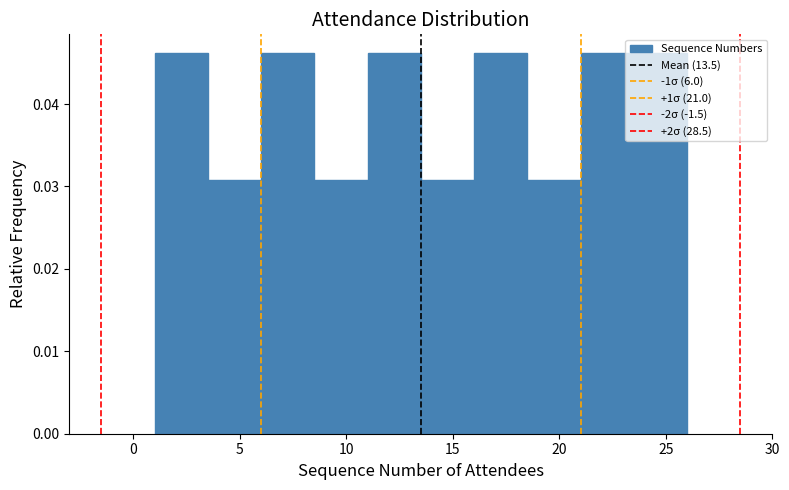

How tall is the bar that spans 23.5 to 26.0 on the x-axis? The values are not printed on the chart, so give them approximately, as read against the axis.

0.046